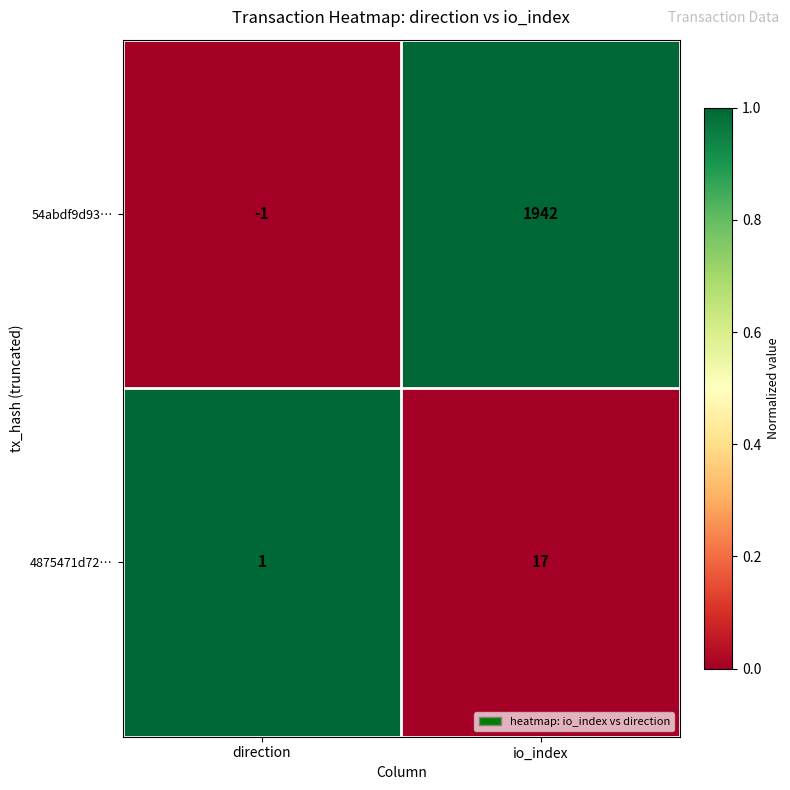

How many distinct data groups are displayed?

2